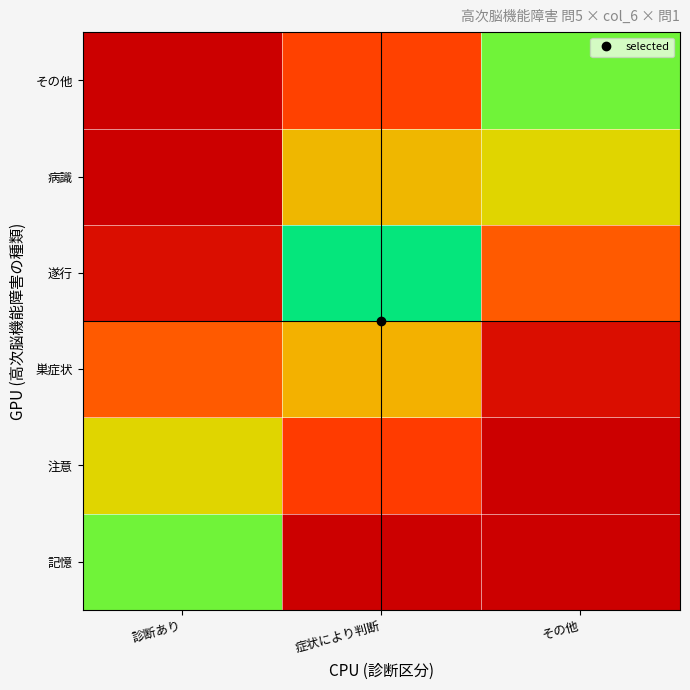

Which has a higher value, その他 or 症状により判断?

その他